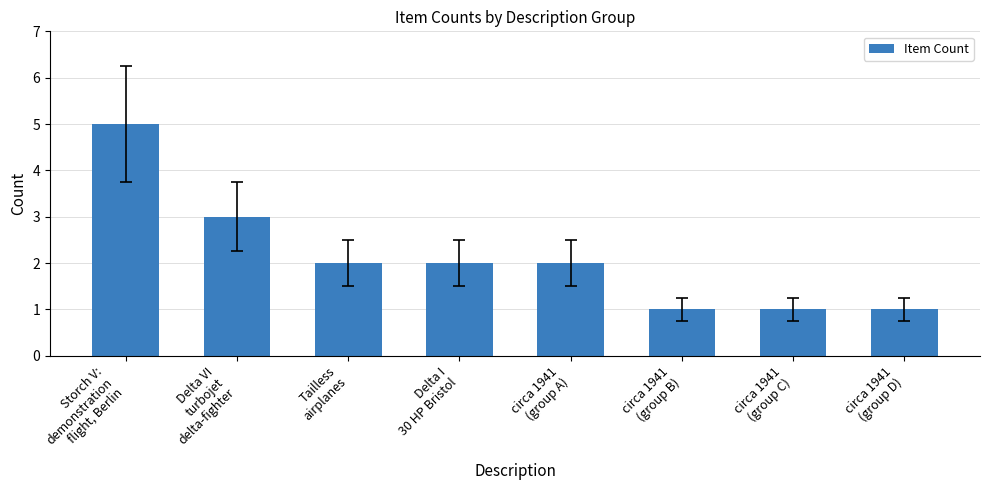

What is the label of the 8th bar from the right?

Storch V:
demonstration
flight, Berlin